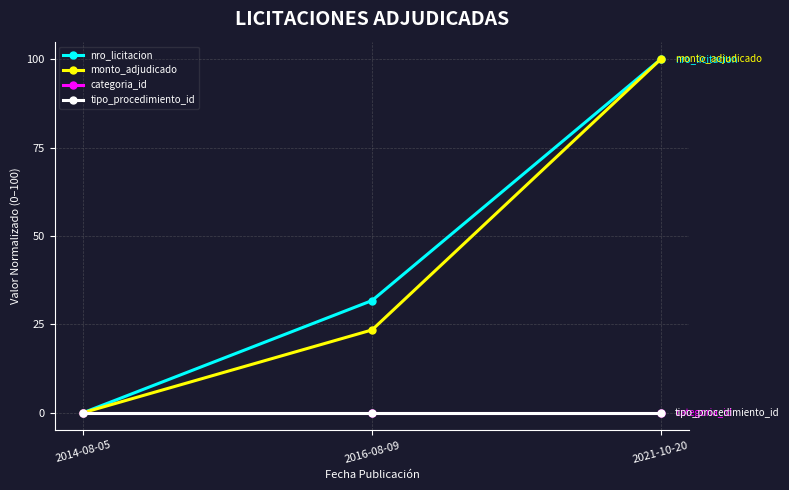

Rank the categories by monto_adjudicado value from lowest to highest.

2014-08-05, 2016-08-09, 2021-10-20